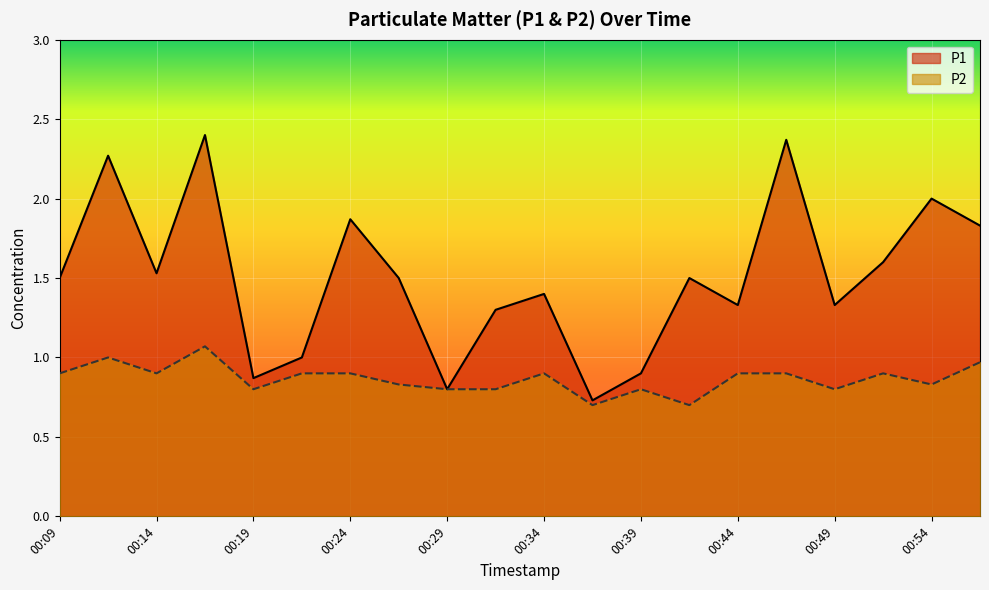

At which label does P2 reach its peak?

00:16